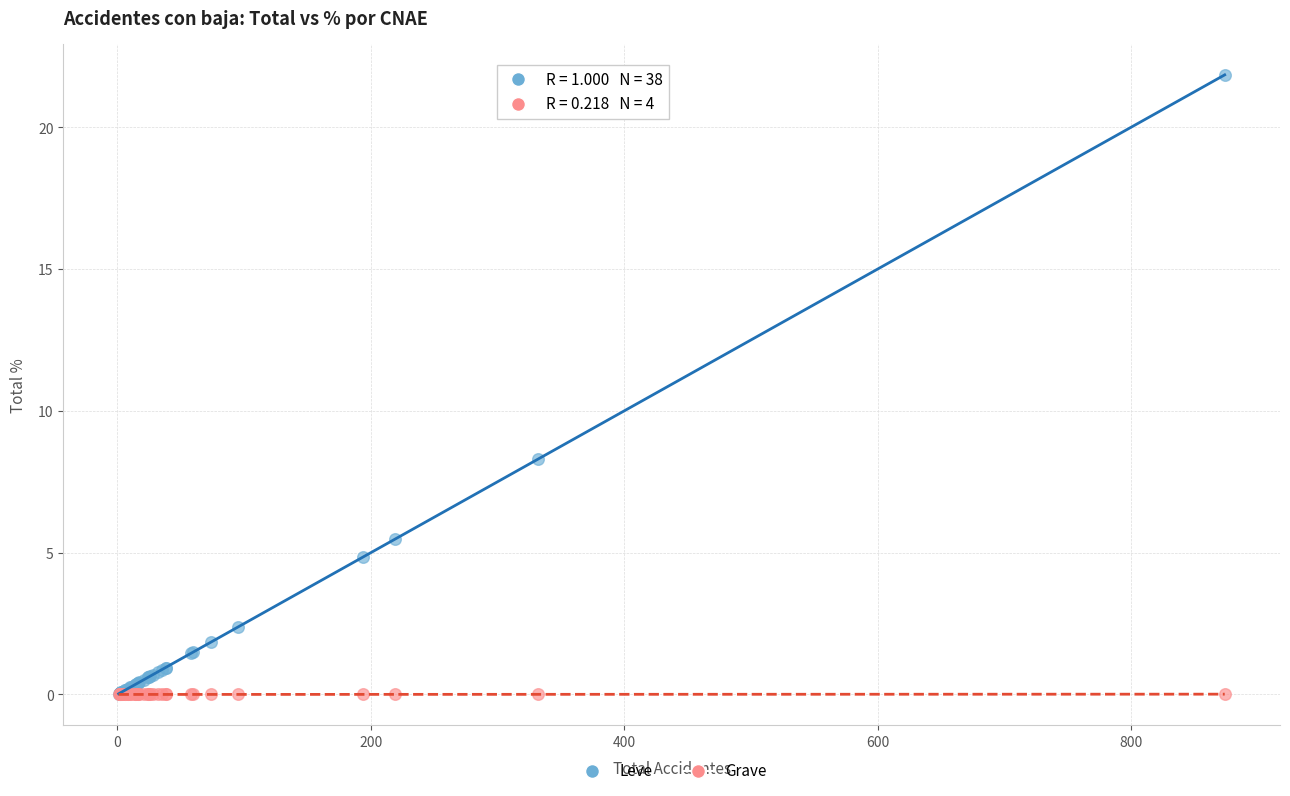

In the Leve series, what Y value is closest to 10?

8.3